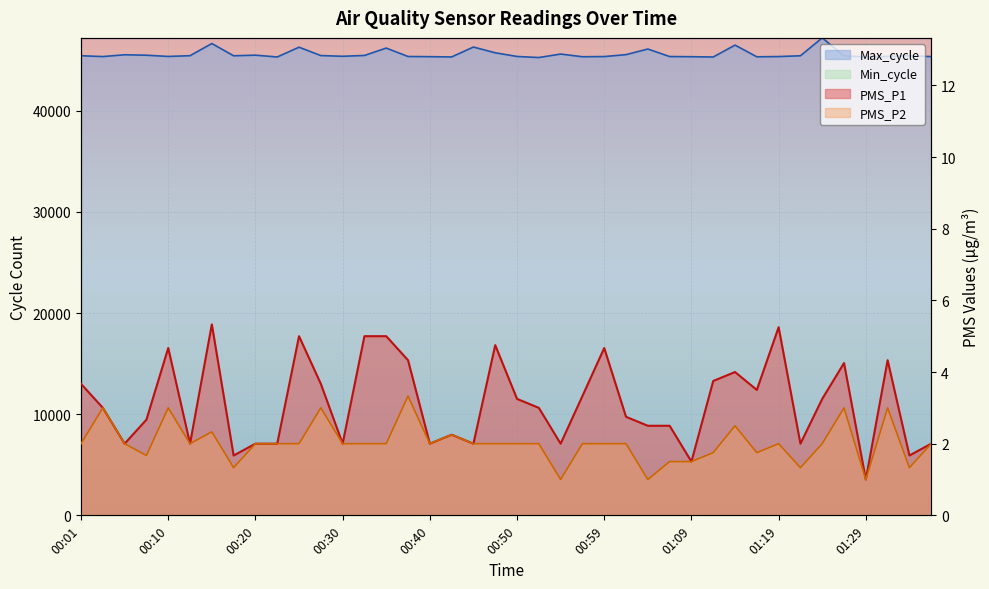

Reading left to right, transcribe all the data shown in this chart.

PMS_P1: 00:01=3.7	00:03=3.0	00:06=2.0	00:08=2.7	00:10=4.7	00:13=2.0	00:15=5.3	00:18=1.7	00:20=2.0	00:23=2.0	00:25=5.0	00:27=3.7	00:30=2.0	00:32=5.0	00:35=5.0	00:37=4.3	00:40=2.0	00:42=2.2	00:45=2.0	00:47=4.8	00:50=3.2	00:52=3.0	00:54=2.0	00:57=3.3	00:59=4.7	01:02=2.8	01:04=2.5	01:07=2.5	01:09=1.5	01:12=3.8	01:14=4.0	01:17=3.5	01:19=5.2	01:21=2.0	01:24=3.2	01:26=4.2	01:29=1.0	01:31=4.3	01:34=1.7	01:36=2.0
PMS_P2: 00:01=2.0	00:03=3.0	00:06=2.0	00:08=1.7	00:10=3.0	00:13=2.0	00:15=2.3	00:18=1.3	00:20=2.0	00:23=2.0	00:25=2.0	00:27=3.0	00:30=2.0	00:32=2.0	00:35=2.0	00:37=3.3	00:40=2.0	00:42=2.2	00:45=2.0	00:47=2.0	00:50=2.0	00:52=2.0	00:54=1.0	00:57=2.0	00:59=2.0	01:02=2.0	01:04=1.0	01:07=1.5	01:09=1.5	01:12=1.8	01:14=2.5	01:17=1.8	01:19=2.0	01:21=1.3	01:24=2.0	01:26=3.0	01:29=1.0	01:31=3.0	01:34=1.3	01:36=2.0
Max_cycle: 00:01=45445.0	00:03=45362.0	00:06=45541.0	00:08=45496.0	00:10=45376.0	00:13=45449.0	00:15=46652.0	00:18=45440.0	00:20=45502.0	00:23=45322.0	00:25=46289.0	00:27=45461.0	00:30=45392.0	00:32=45473.0	00:35=46202.0	00:37=45370.0	00:40=45353.0	00:42=45326.0	00:45=46305.0	00:47=45736.0	00:50=45373.0	00:52=45269.0	00:54=45612.0	00:57=45346.0	00:59=45365.0	01:02=45553.0	01:04=46109.0	01:07=45366.0	01:09=45349.0	01:12=45322.0	01:14=46496.0	01:17=45341.0	01:19=45365.0	01:21=45441.0	01:24=47210.0	01:26=45435.0	01:29=45330.0	01:31=45379.0	01:34=45444.0	01:36=45360.0